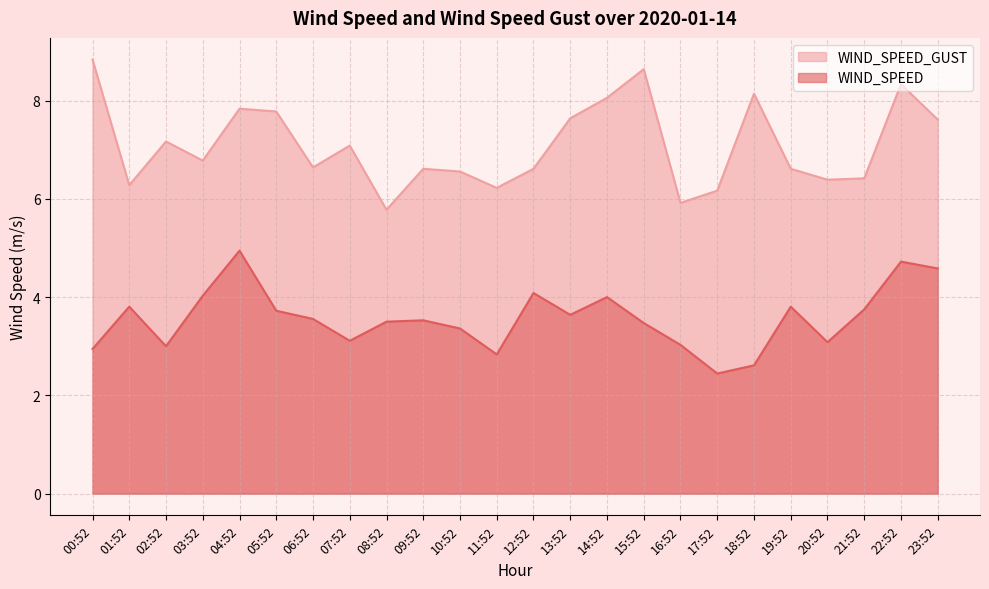

What are all the series names shown in the legend?

WIND_SPEED_GUST, WIND_SPEED